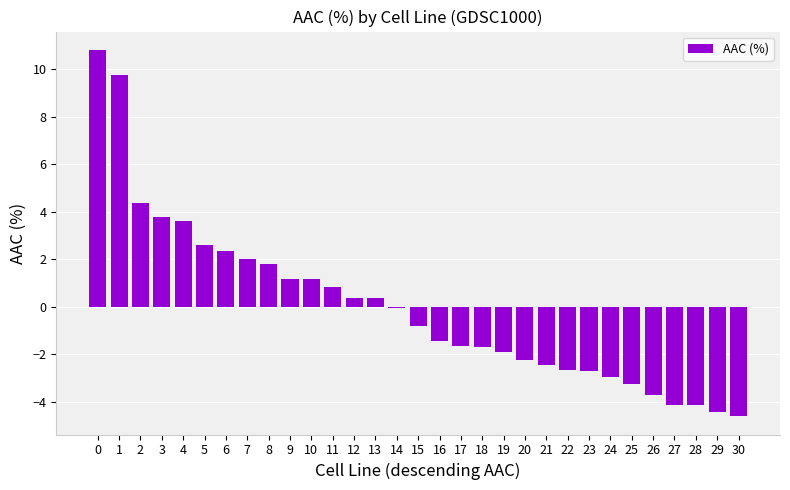

Read the value at 3.

3.8